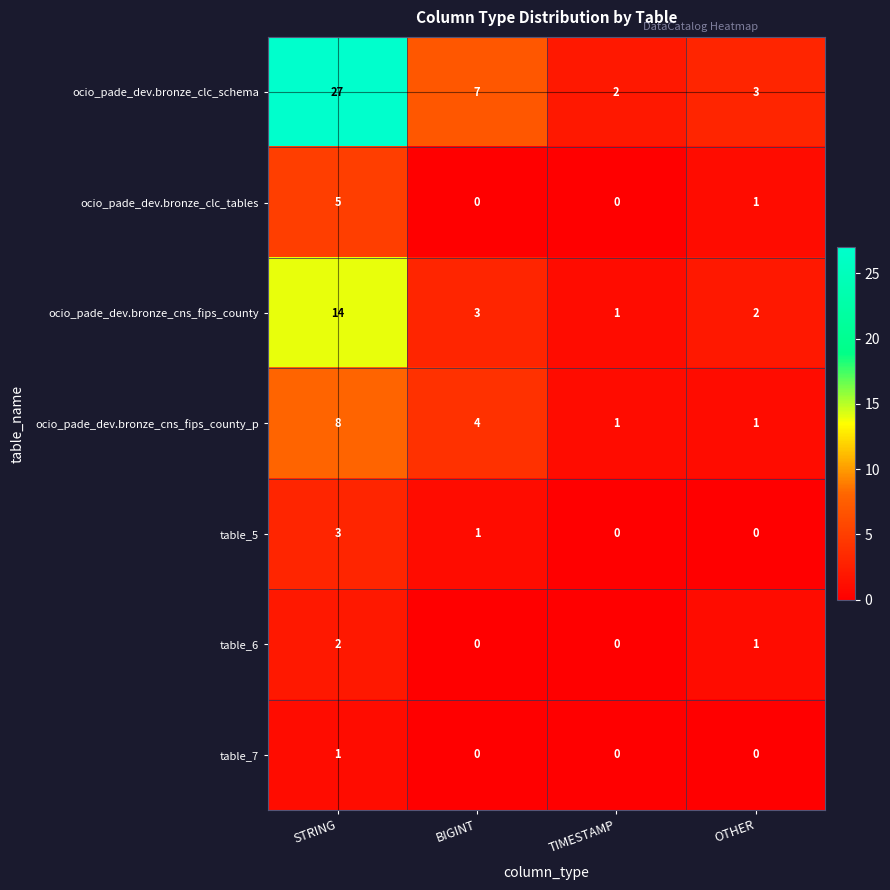

What is the greatest value displayed?

27